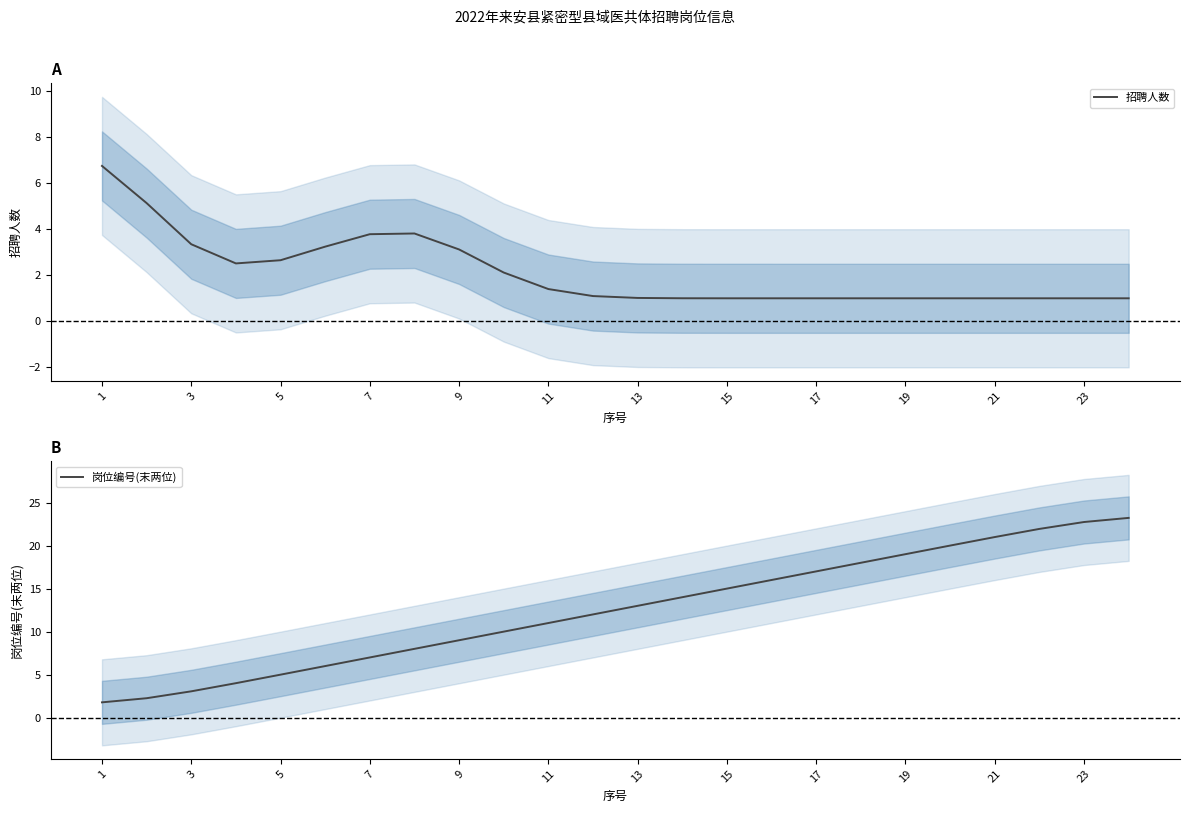

List the series in order of their peak value, lowest first.

招聘人数, 岗位编号(末两位)